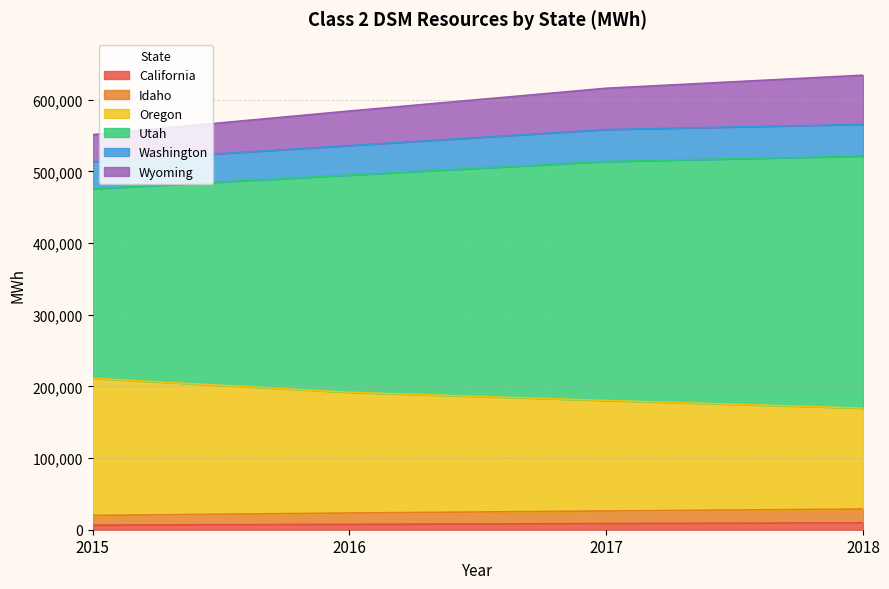

At how many categories does at least one series exceed 133380?

4